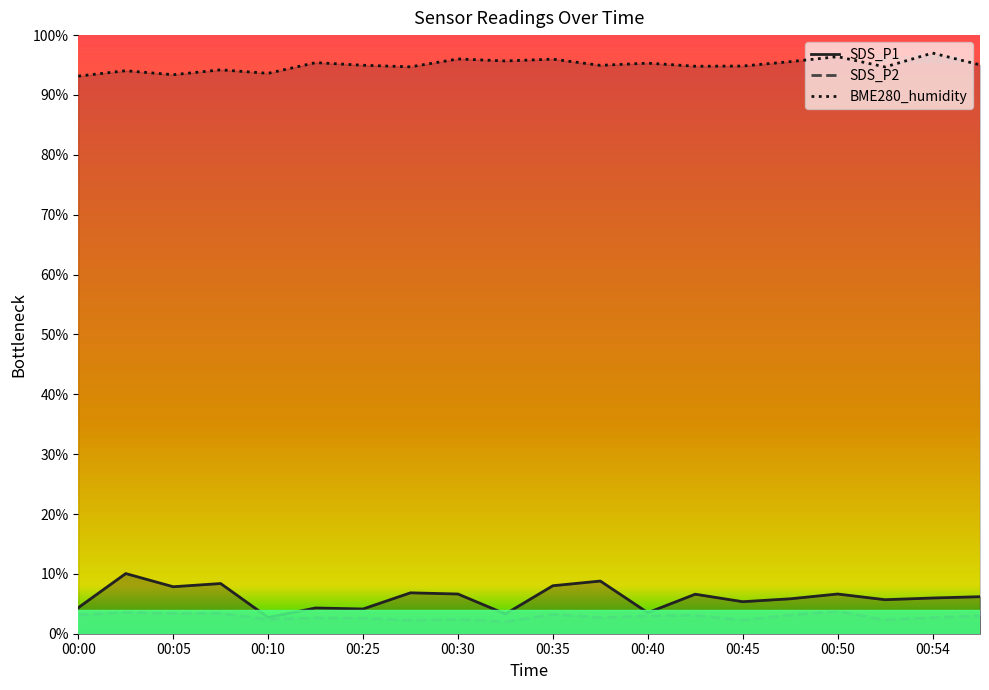

What are all the series names shown in the legend?

SDS_P1, SDS_P2, BME280_humidity